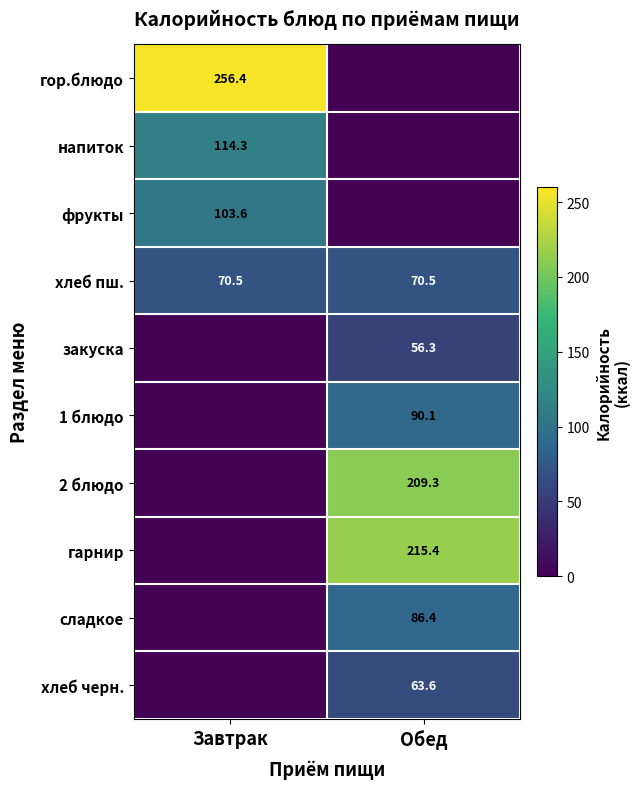

At how many categories does at least one series exceed 62?

2